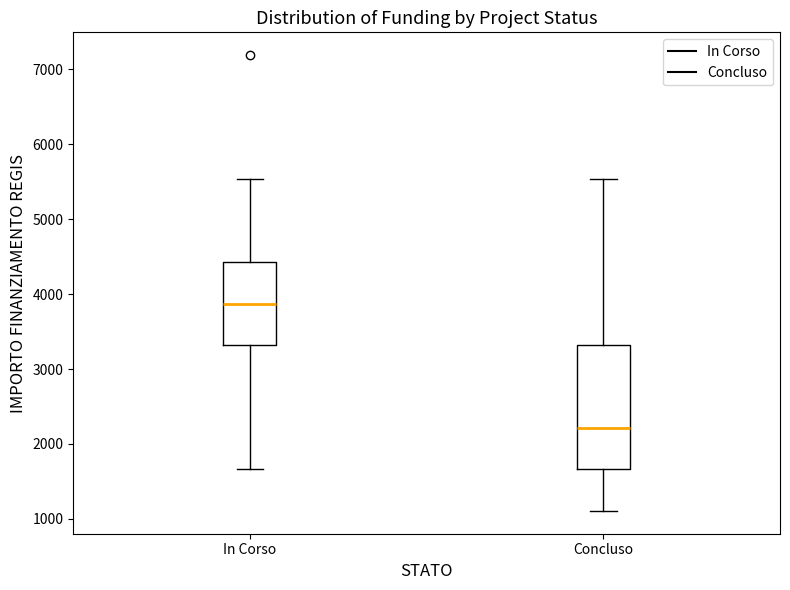

Where does the median line of the box for Concluso sit on the y-axis? The values are not printed on the chart, so give them approximately, as read against the axis.

2200